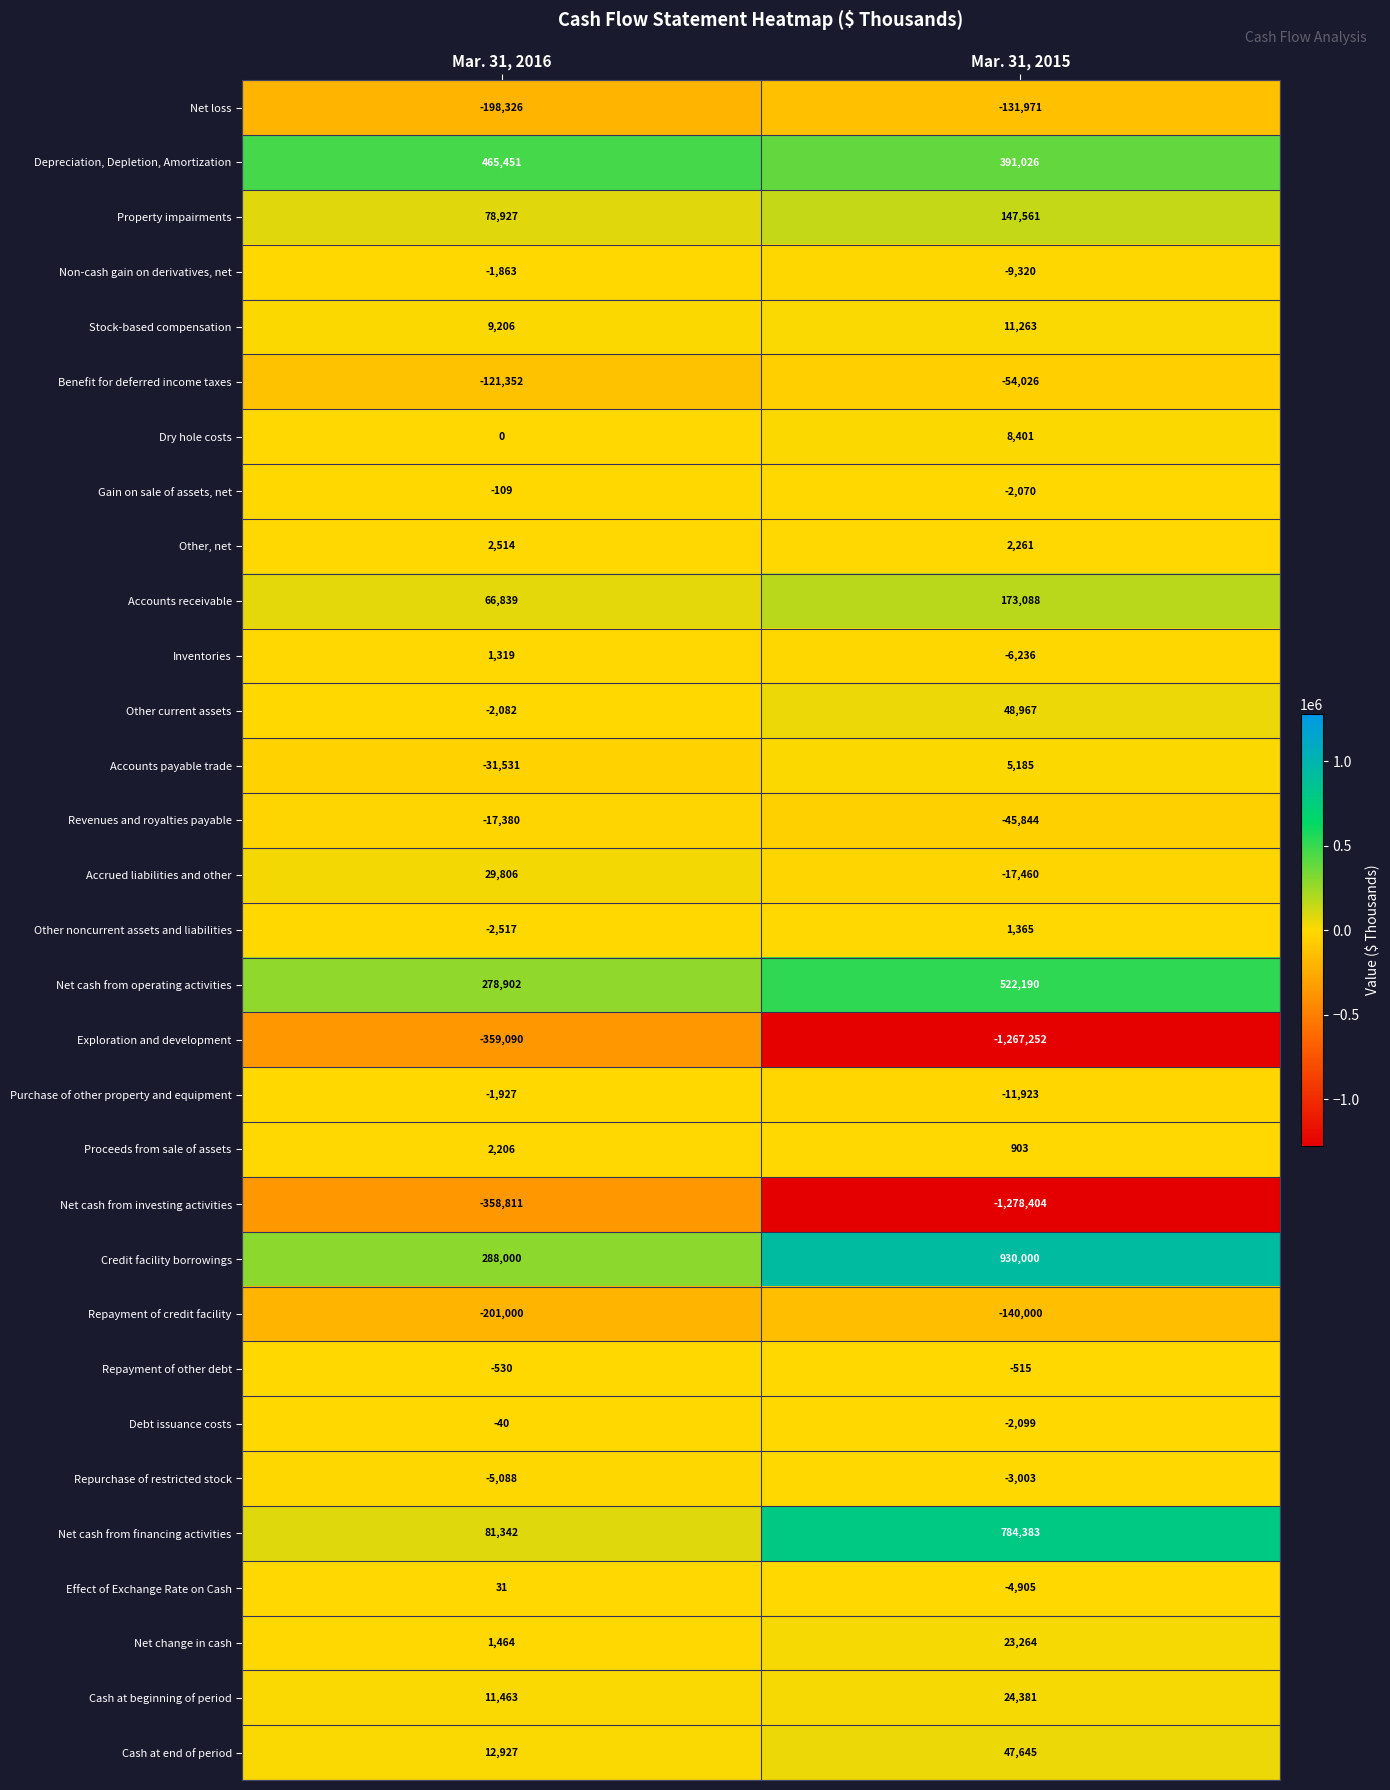

Is the value of Net loss at Mar. 31, 2016 greater than the value of Other, net at Mar. 31, 2016?

No